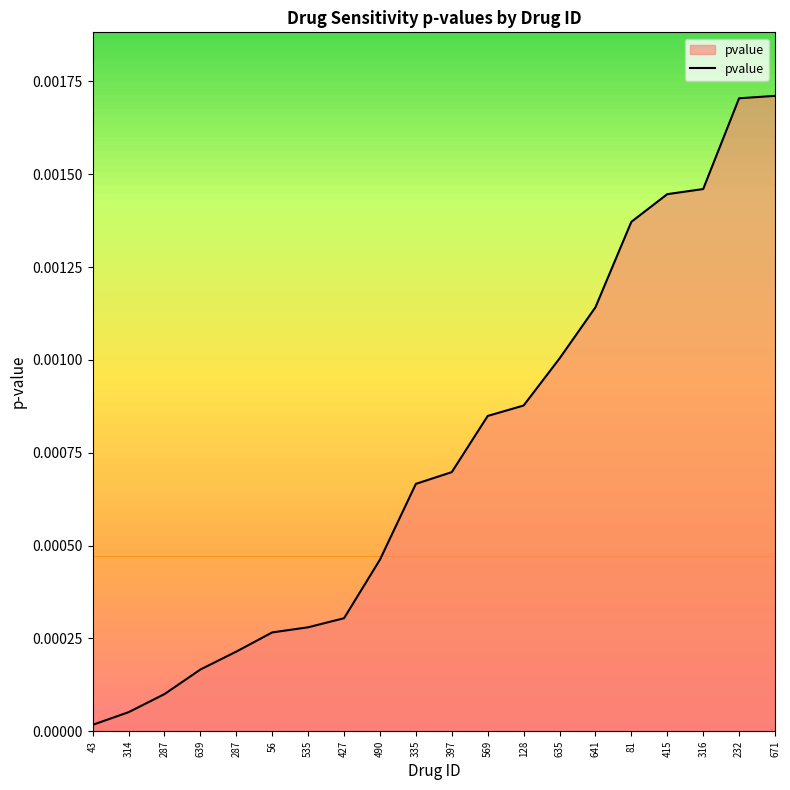

Which has a higher value, 128 or 316?

316